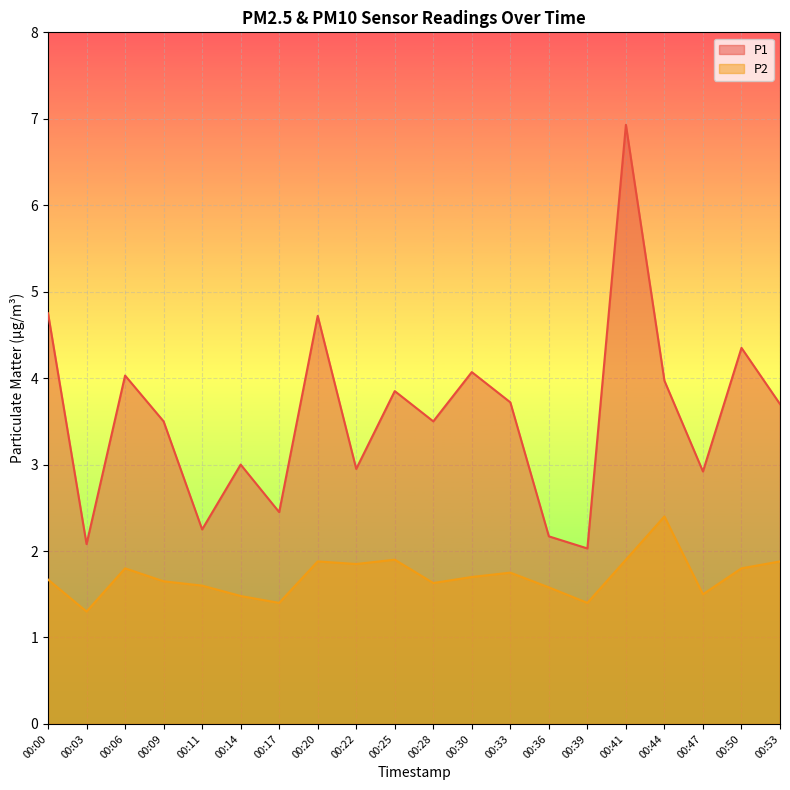

Rank the series by their maximum value, from highest to lowest.

P1, P2